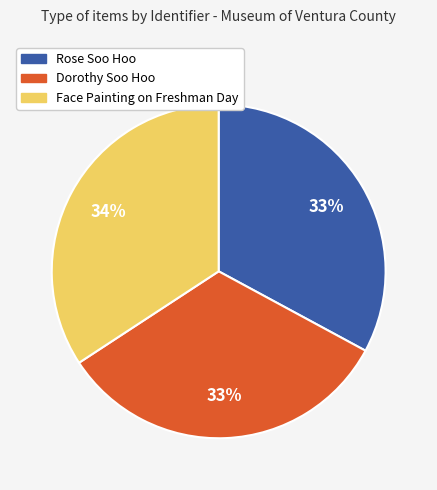

Which category has the biggest portion of the pie?

Face Painting on Freshman Day